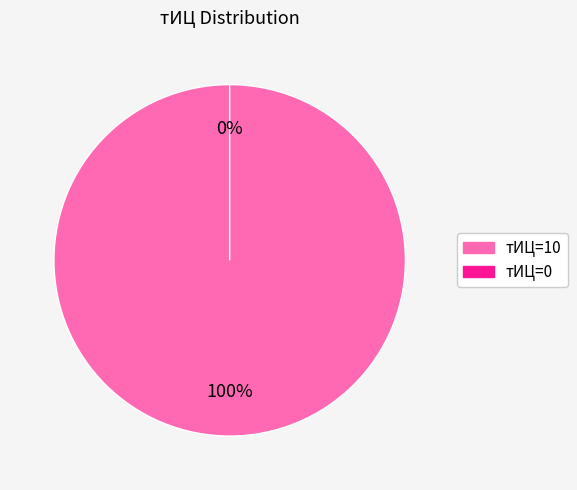

The 0 slice represents 1% of the pie. True or false?

False